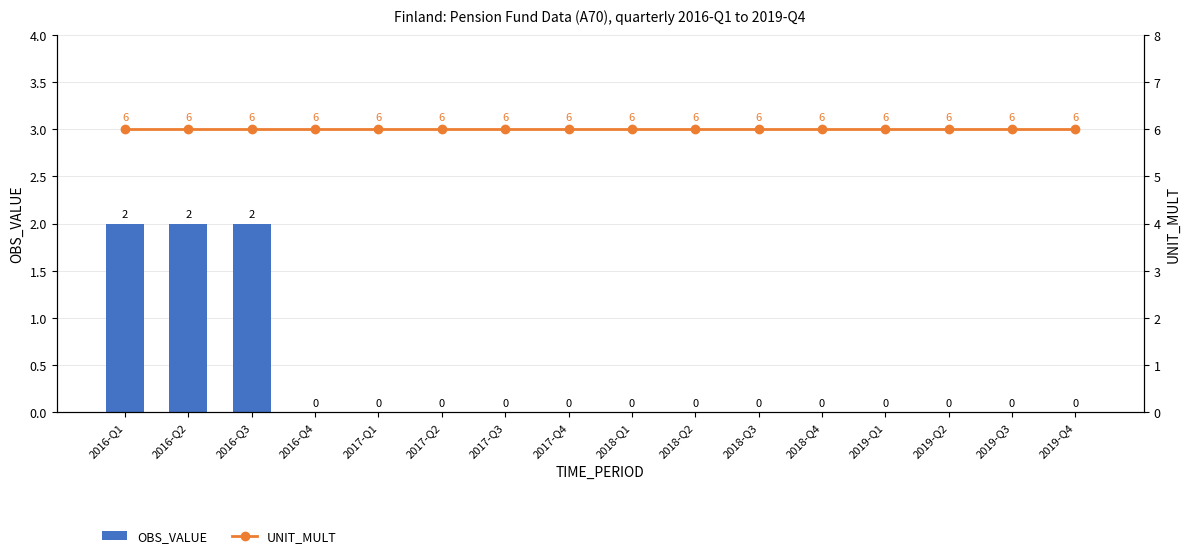

Is the value of OBS_VALUE at 2019-Q1 greater than the value of UNIT_MULT at 2016-Q4?

No